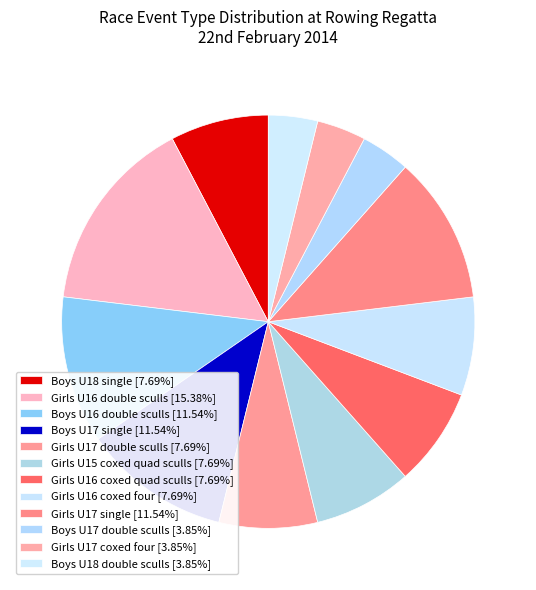

How many slices are in this pie chart?

12